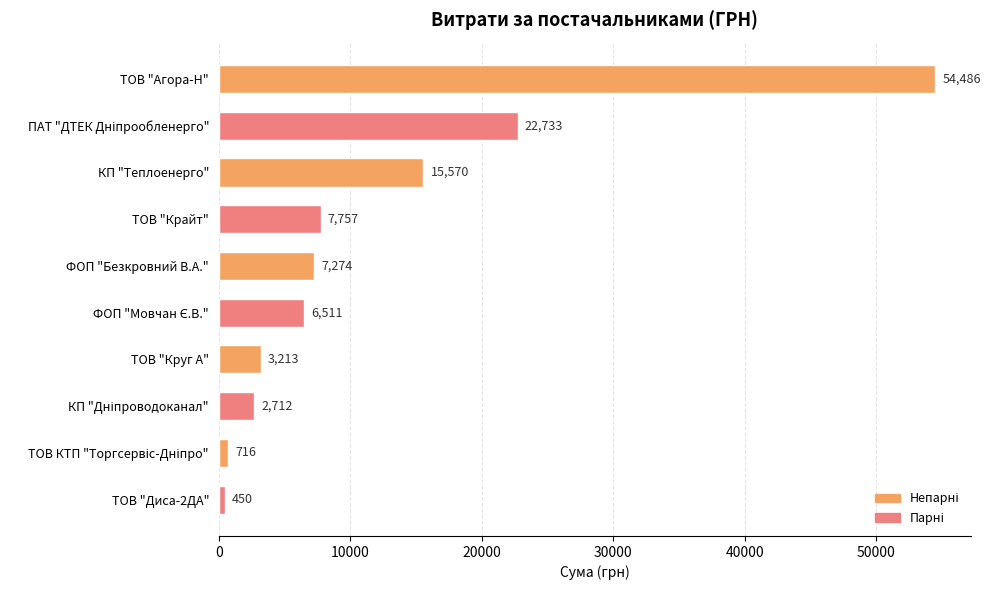

At which category does the chart reach its peak across all series?

ТОВ "Агора-Н"